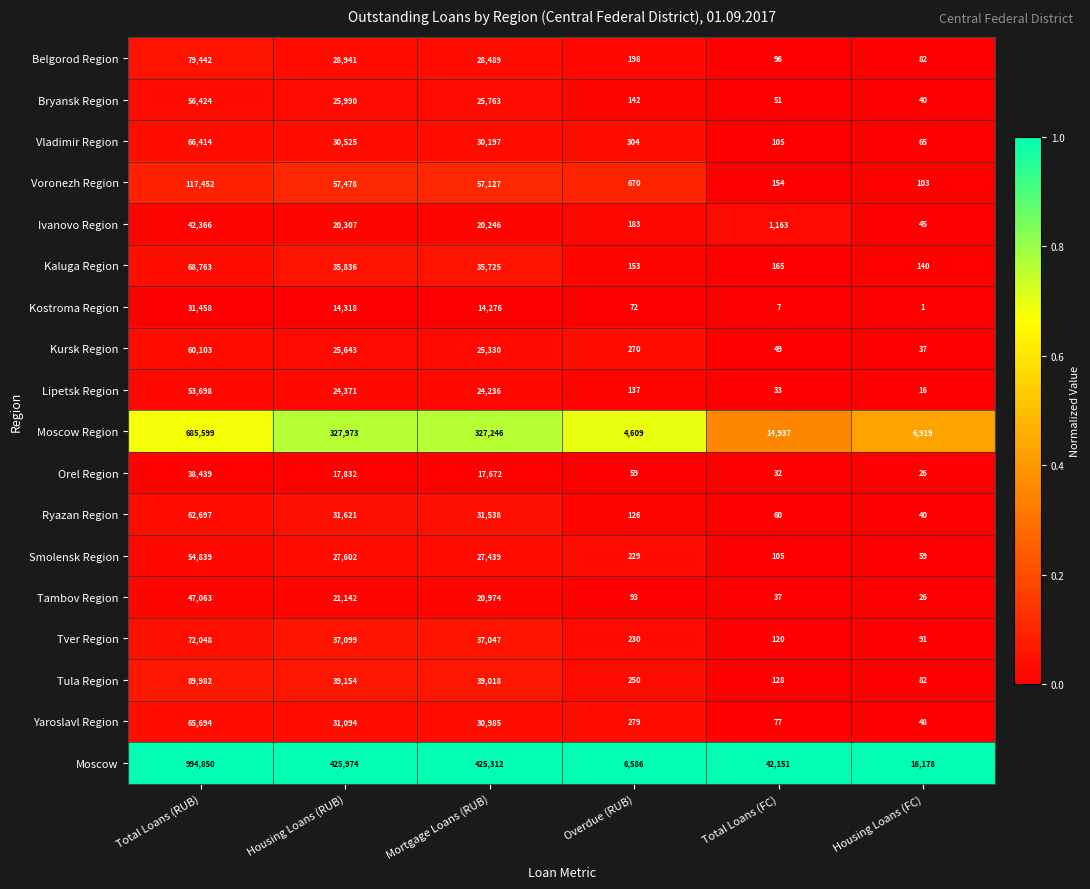

What is the maximum value shown in the chart?

994850